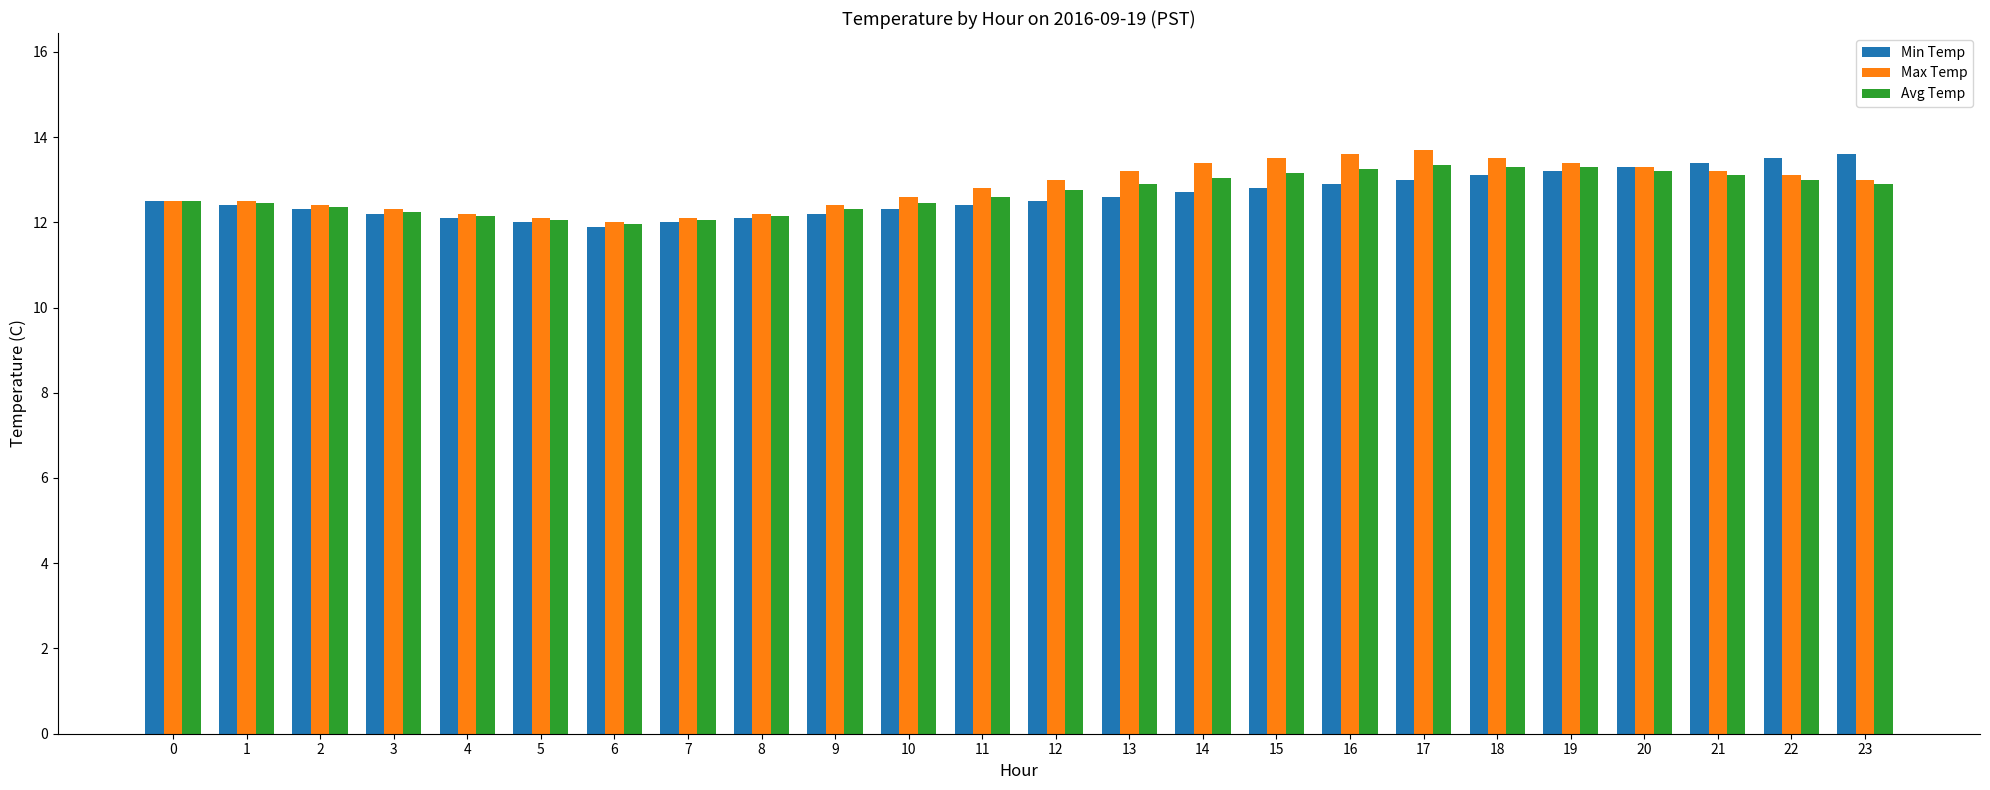

Count the number of data series in this chart.

3